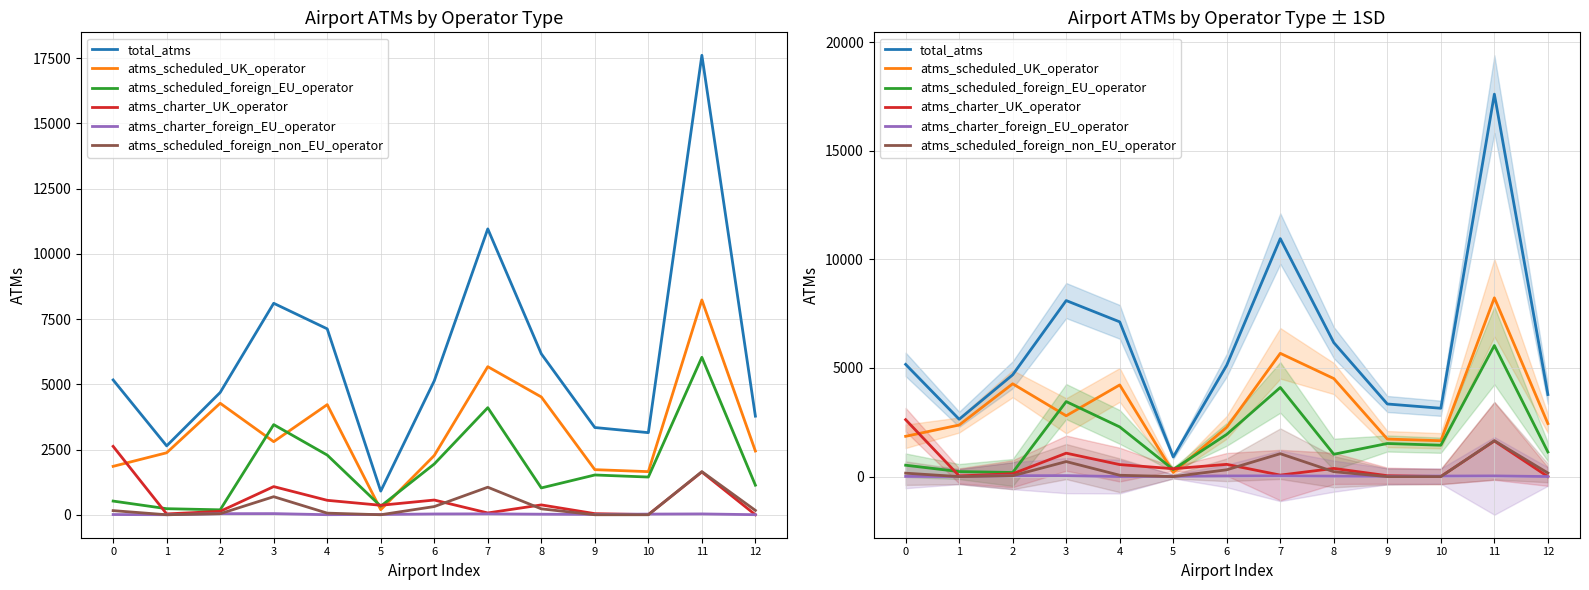

How many values in the atms_scheduled_foreign_EU_operator series are below 1445?

6